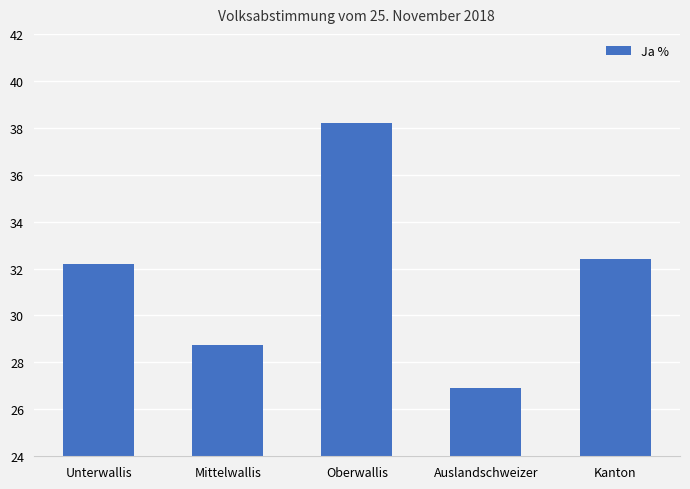

What is the greatest value displayed?

38.2